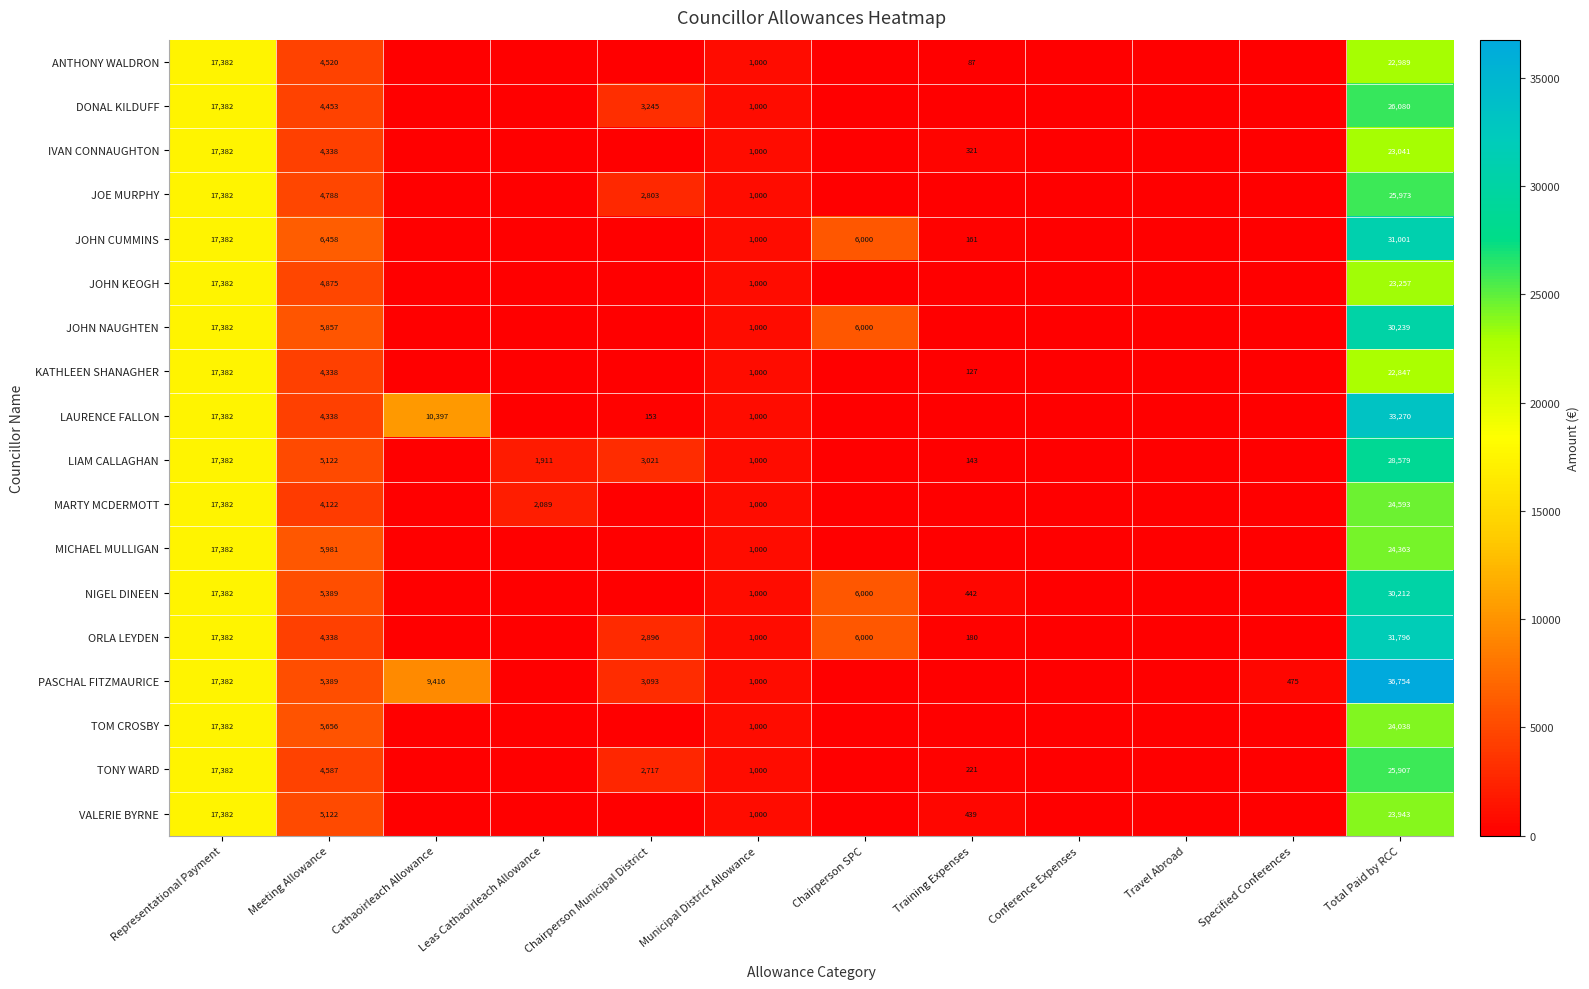

True or false: JOHN CUMMINS has a value of 9269 at Representational Payment.

False